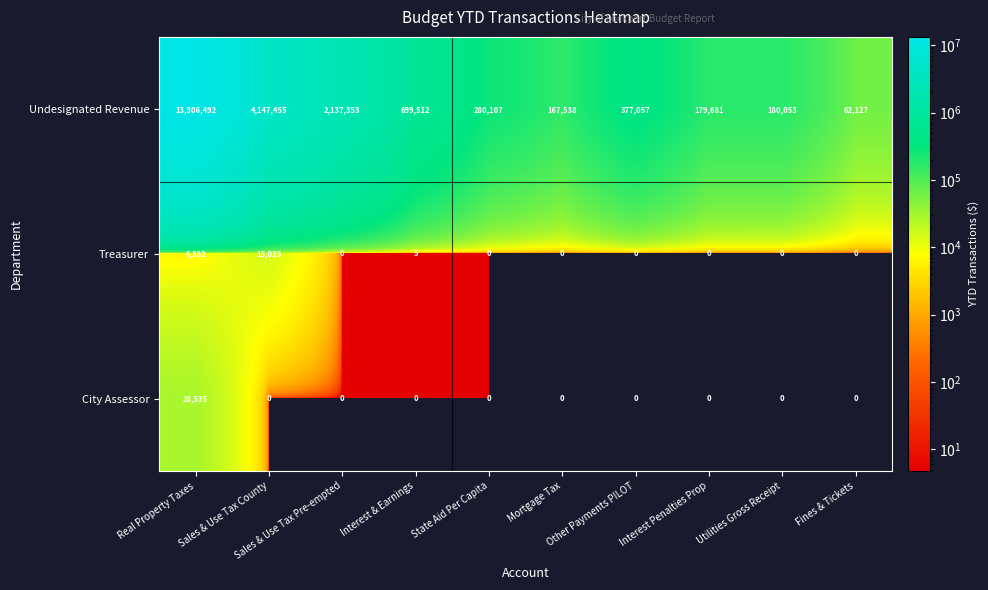

What is the difference between the highest and lowest values at Real Property Taxes?

13300110